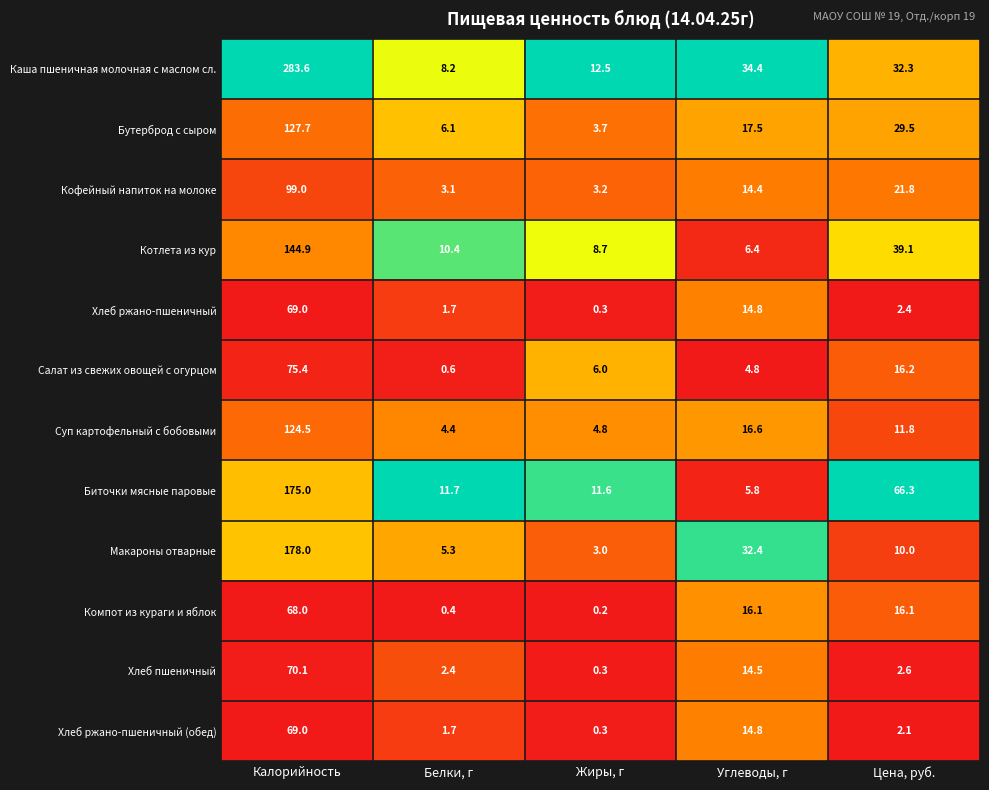

Which series has the largest total across all categories?

Каша пшеничная молочная с маслом сл.